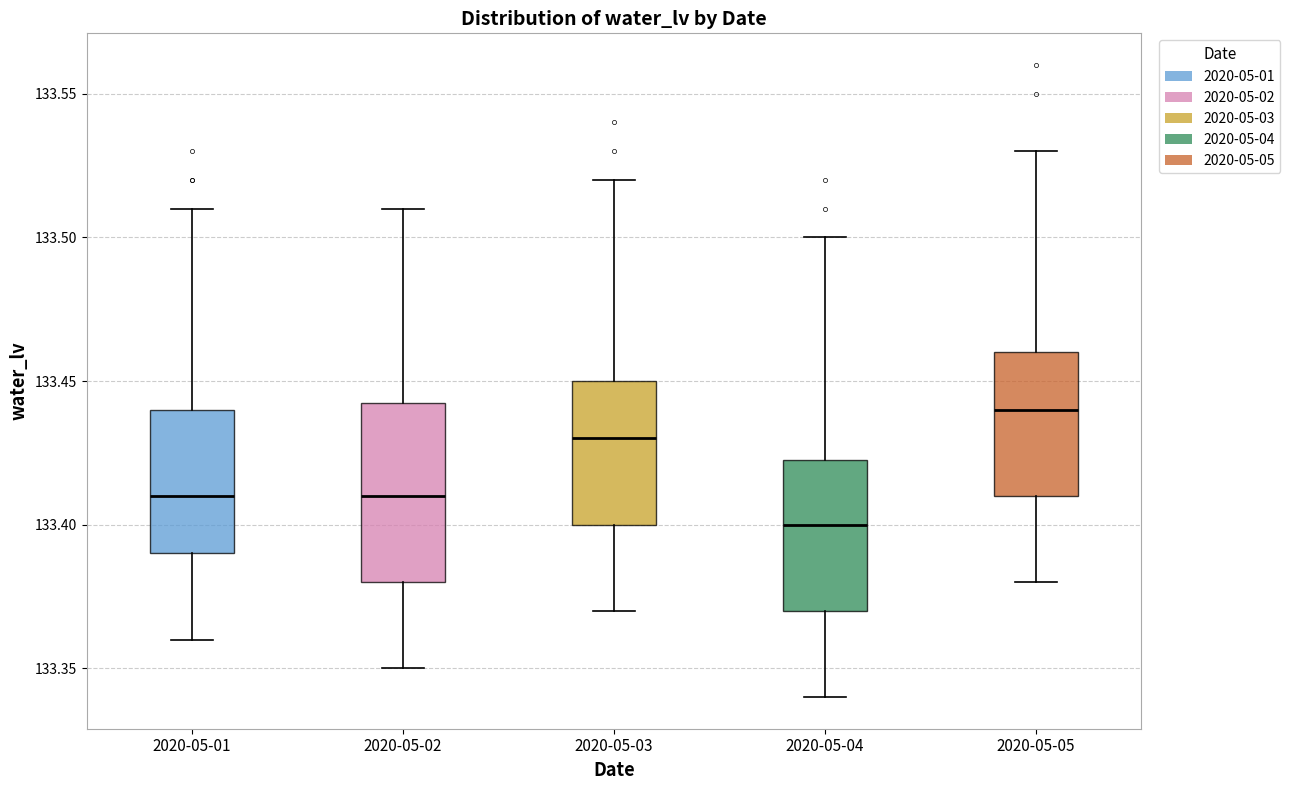

Which box has the lowest median line?

2020-05-04